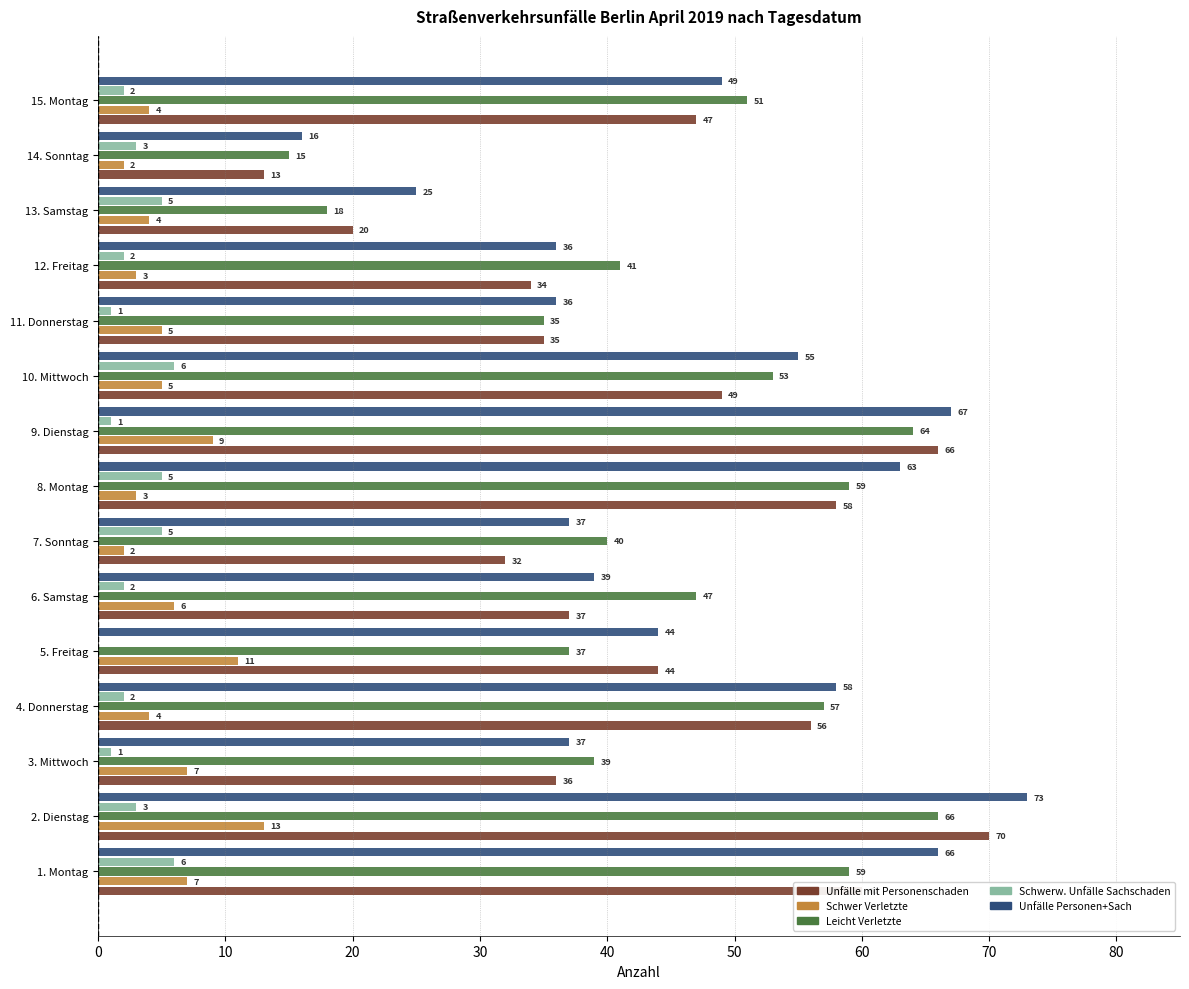

True or false: Schwer Verletzte has a value of 14 at 9. Dienstag.

False